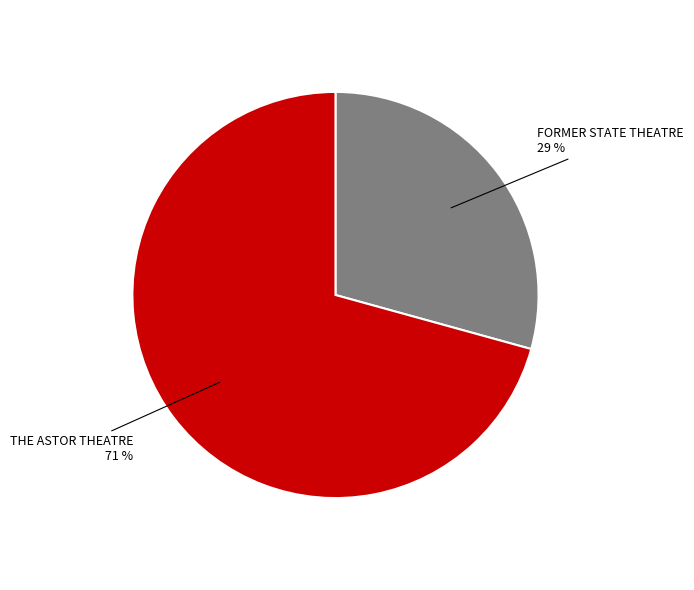

To the nearest percent, what percentage of the pie is FORMER STATE THEATRE?

29%